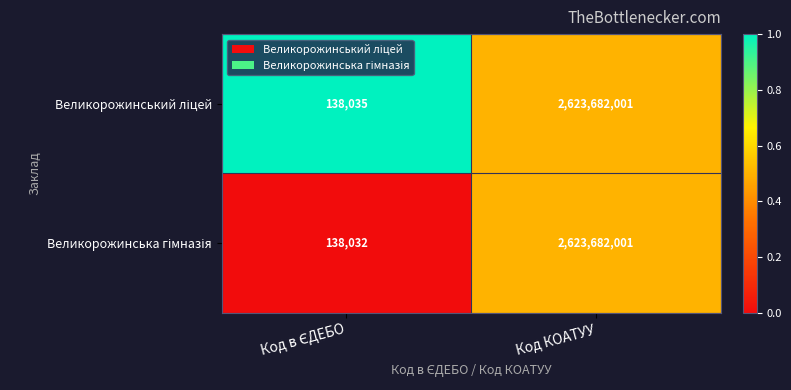

What is the greatest value displayed?

2623682001